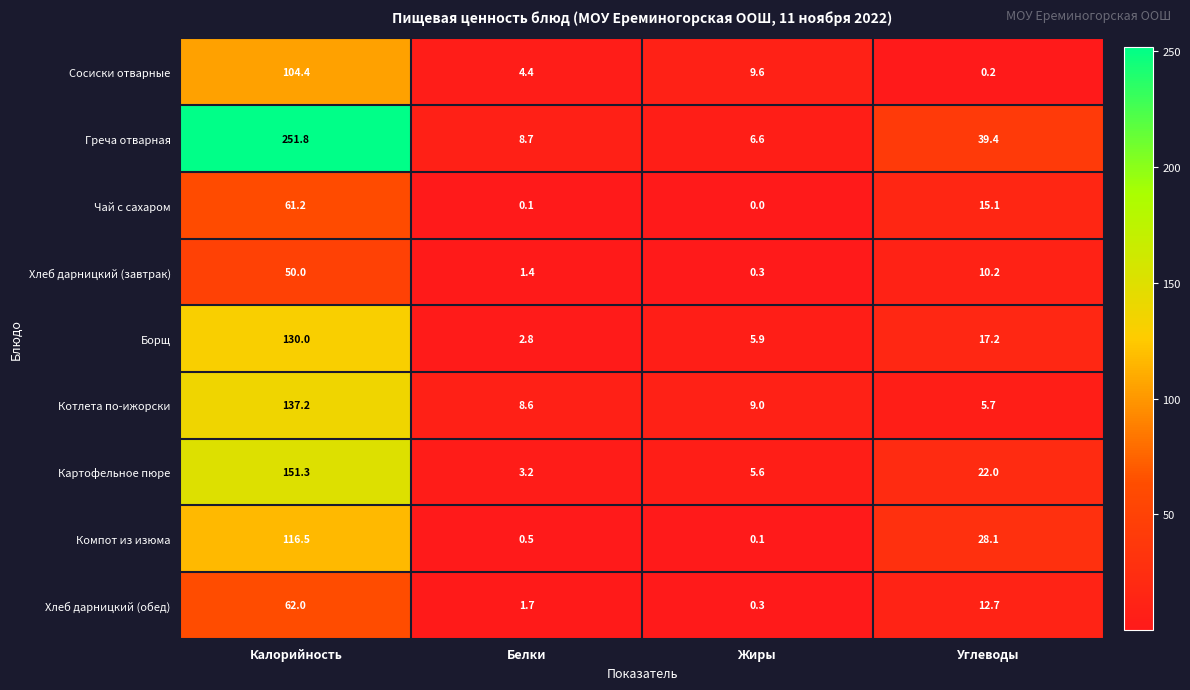

Rank the categories by Сосиски отварные value from highest to lowest.

Калорийность, Жиры, Белки, Углеводы